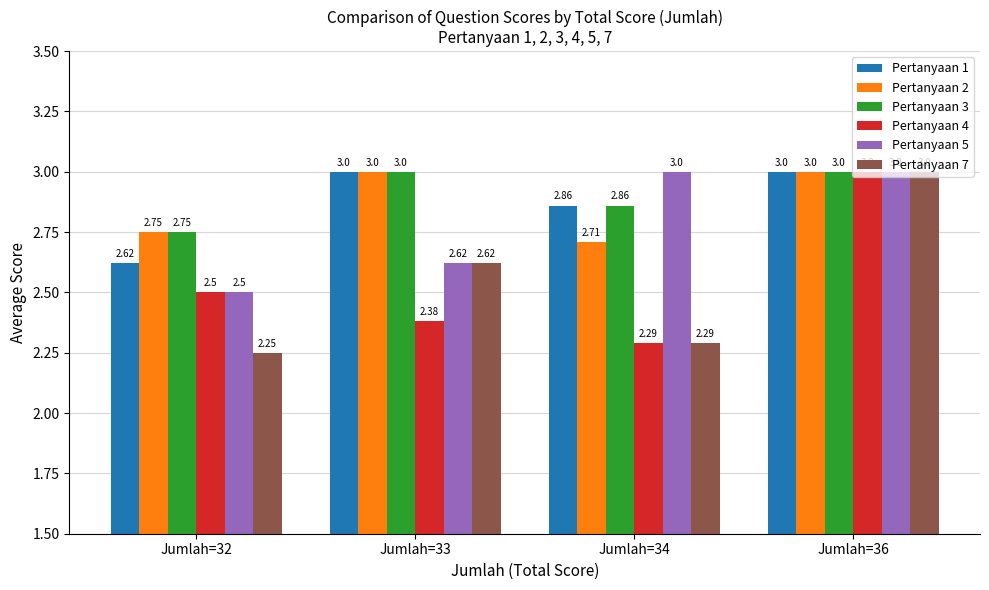

How many groups of bars are there?

4